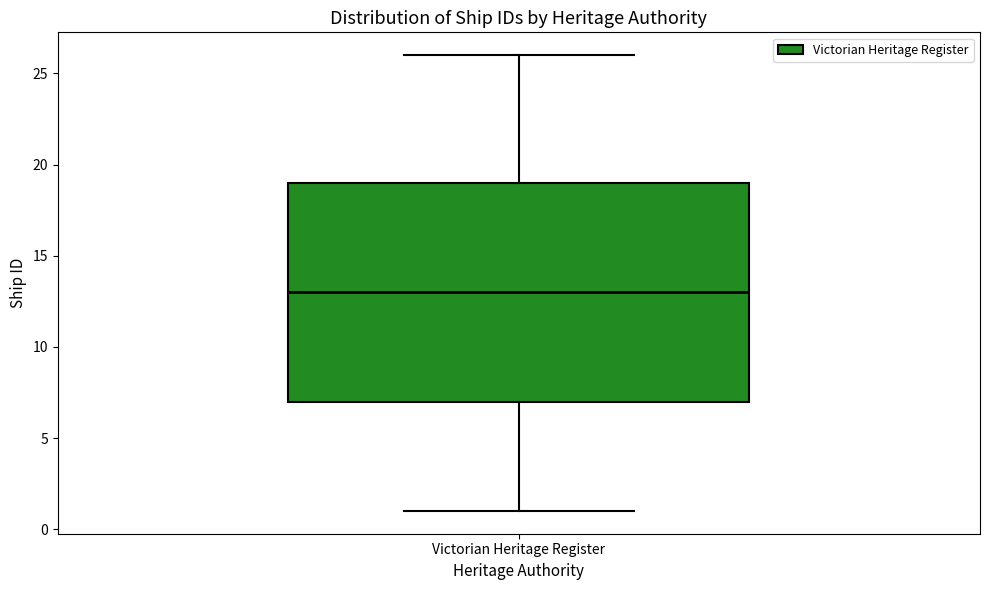

Transcribe this box plot: give where the median line is, the range the box spans, and where the two whiskers end, as read against the y-axis. The values are not printed on the chart, so give them approximately, as read against the axis.

median 13, box 7 to 19, whiskers 1 to 26